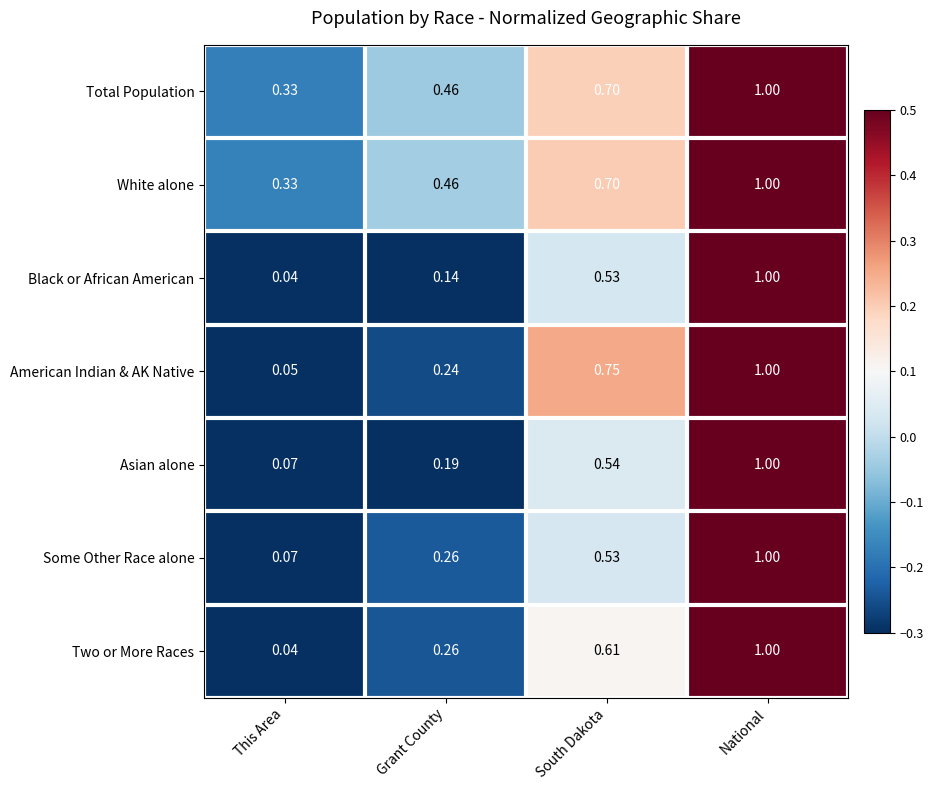

Rank the categories by Asian alone value from lowest to highest.

This Area, Grant County, South Dakota, National